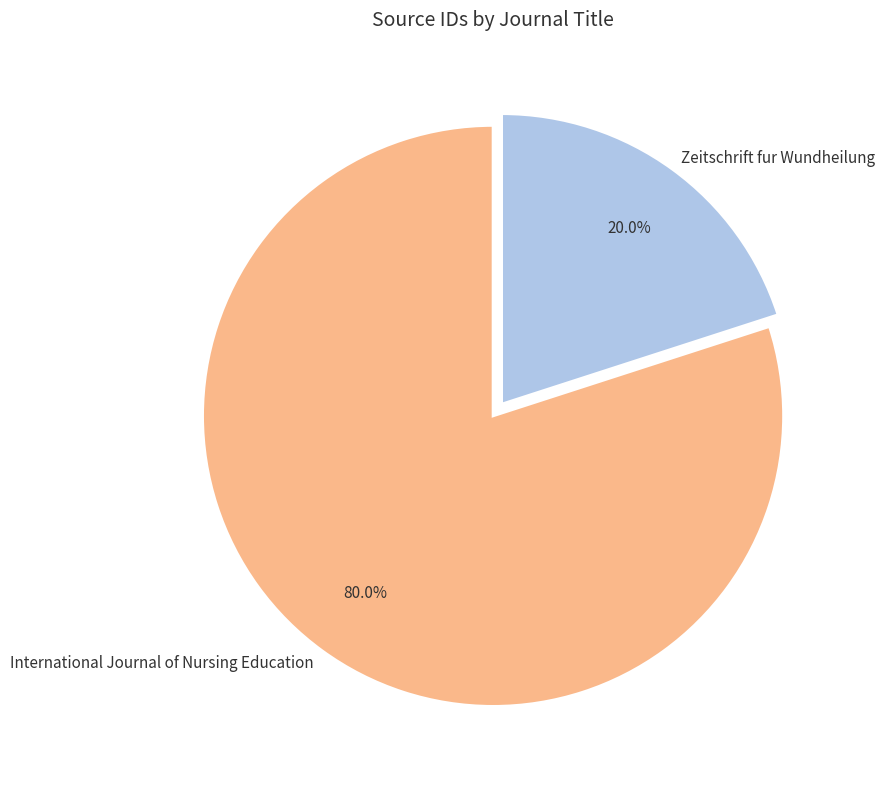

Between International Journal of Nursing Education and Zeitschrift fur Wundheilung, which is larger?

International Journal of Nursing Education